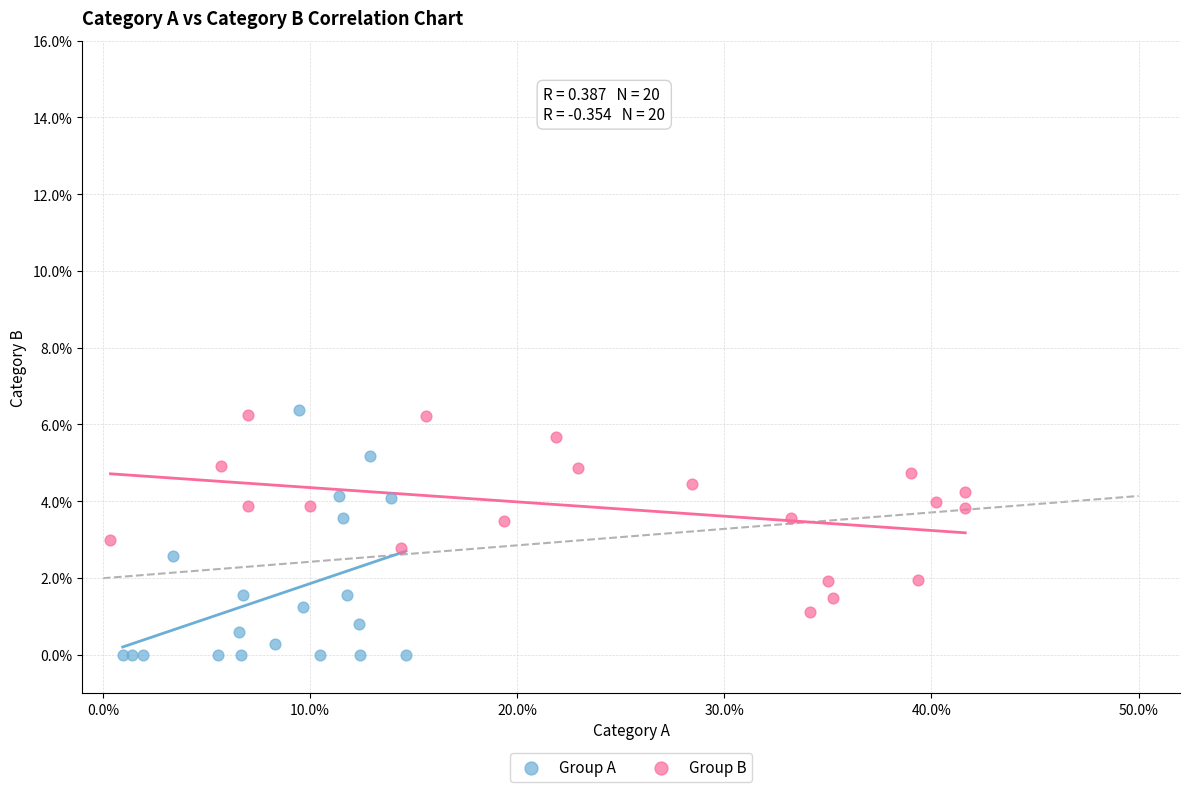

Which series reaches the minimum Y coordinate?

Group A